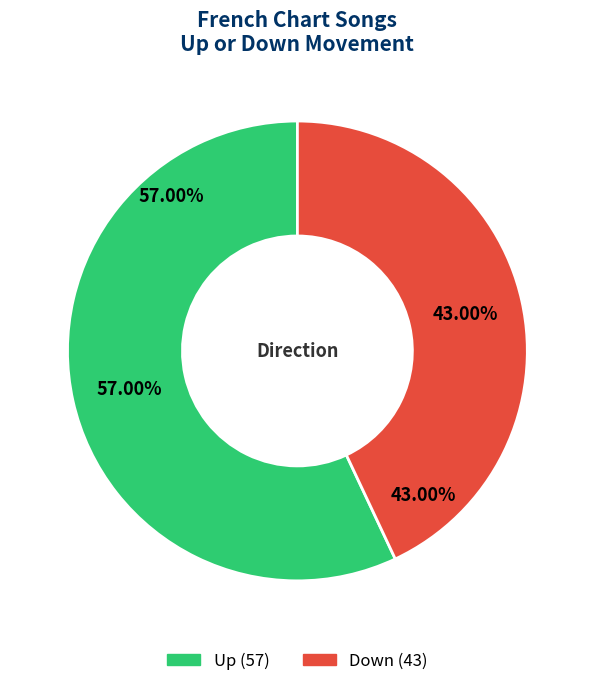

To the nearest percent, what is the combined percentage of up and down?

100%